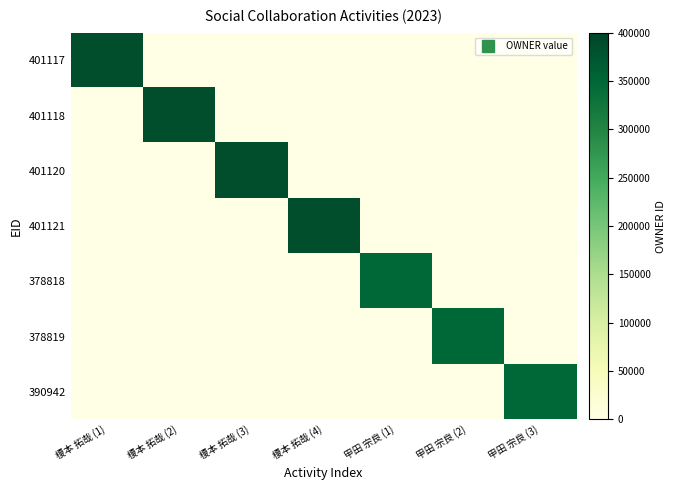

Which series has the widest spread of values?

401117